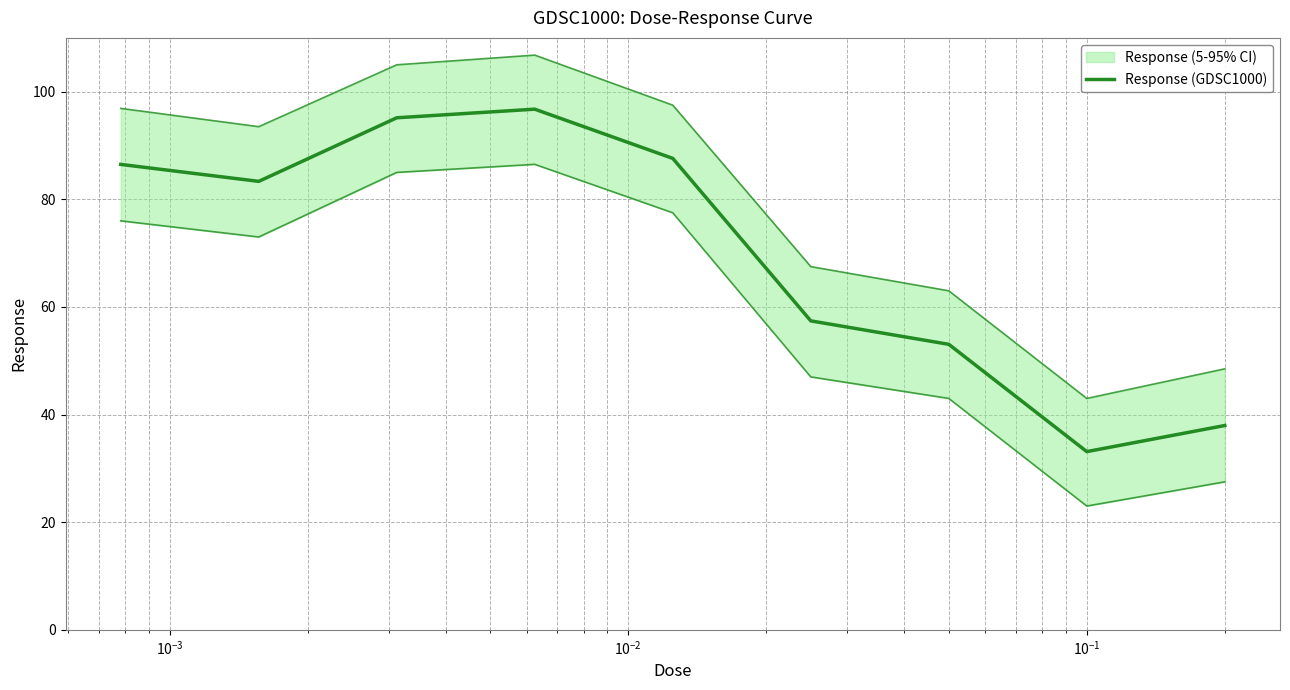

How many categories are shown in the chart?

9